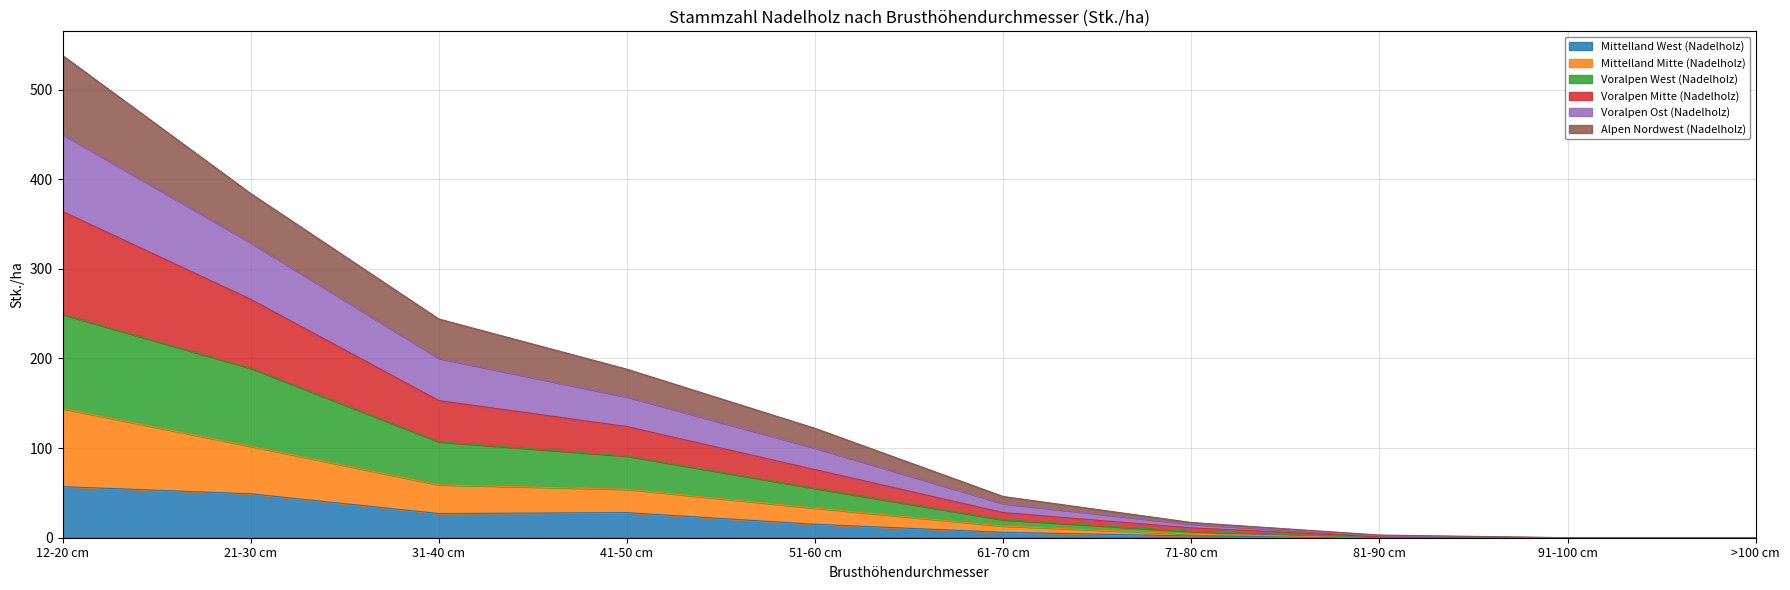

The Alpen Nordwest (Nadelholz) series shows 0 at >100 cm. True or false?

True